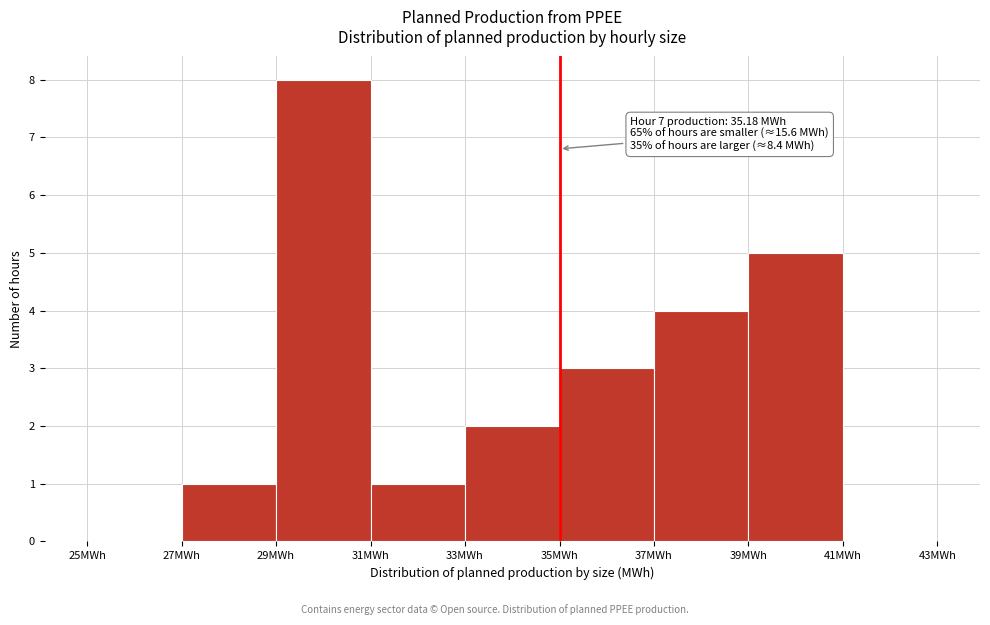

Over which range of the x-axis is the bar tallest?

29 to 31